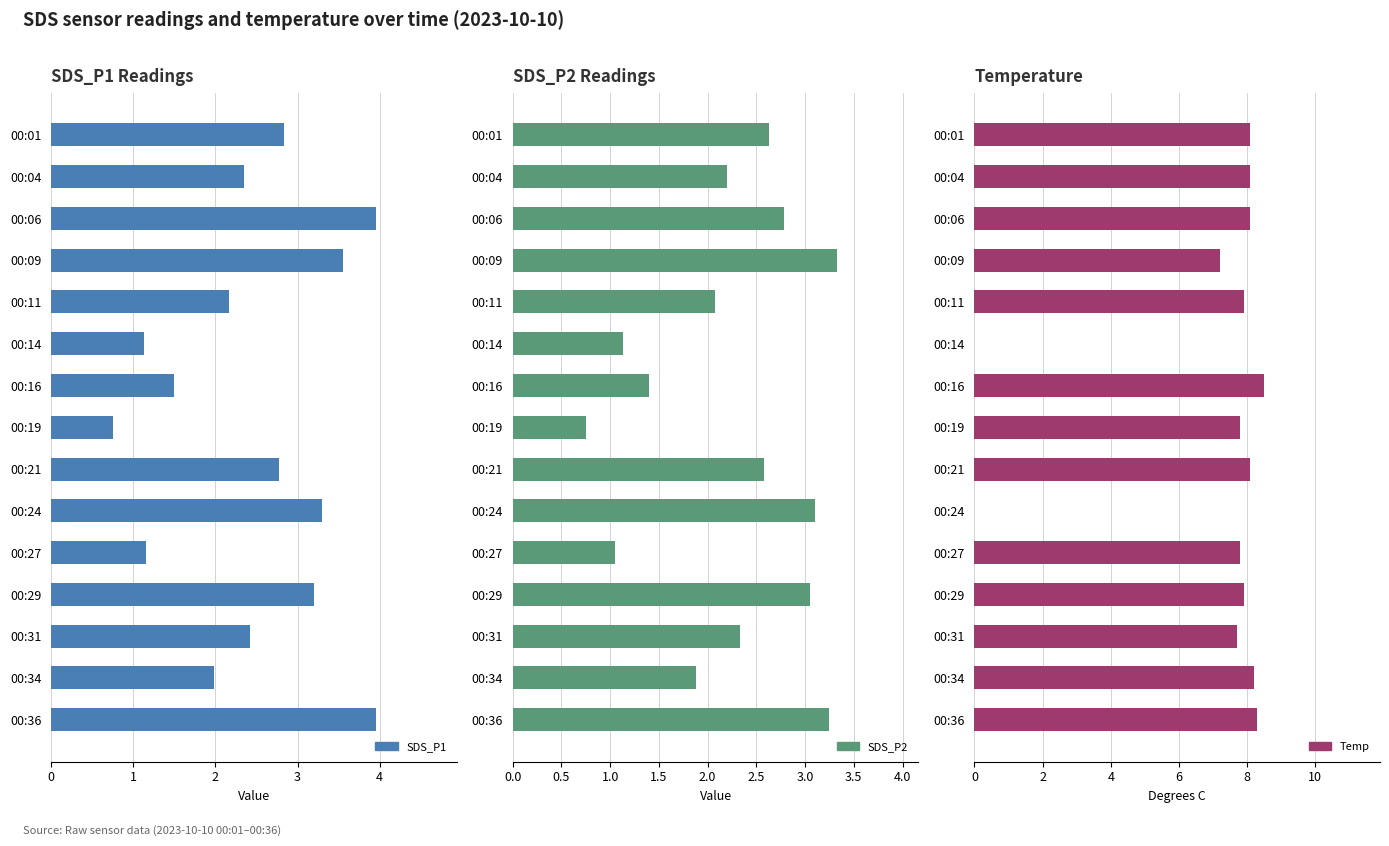

Is the value of SDS_P1 at 00:16 greater than the value of SDS_P2 at 00:19?

Yes